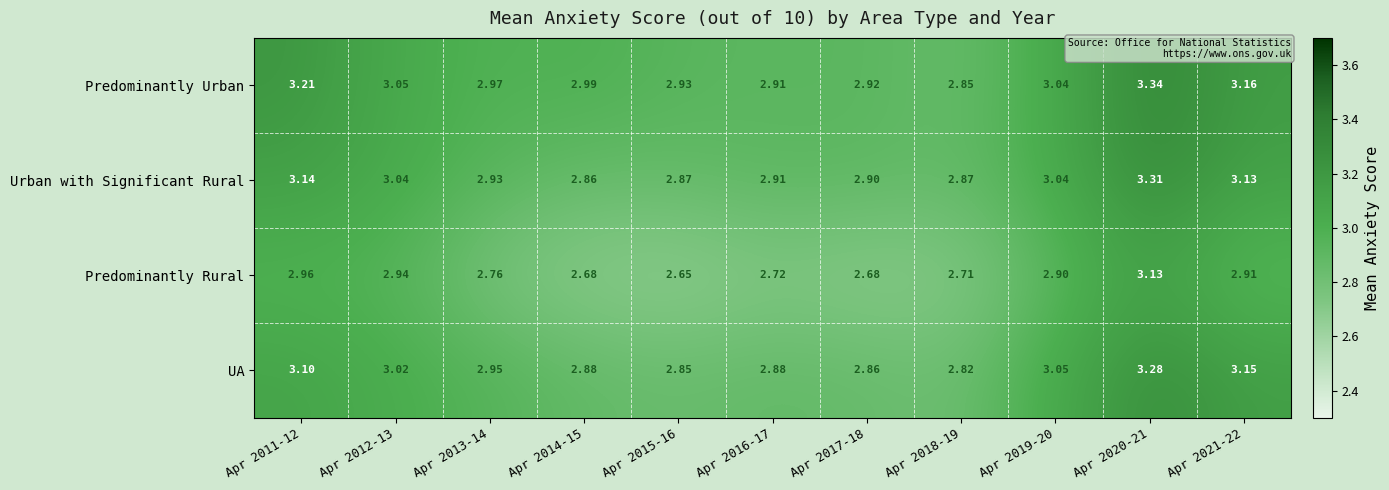

Which series has the largest total across all categories?

Predominantly Urban